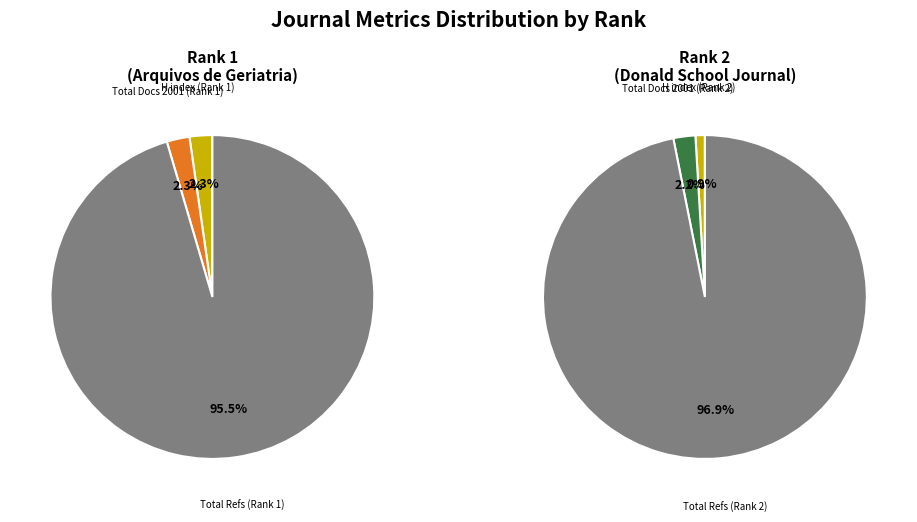

Is the sum of Arquivos de Geriatria e Gerontologia and Donald School Journal of Ultrasound greater than half?

Yes